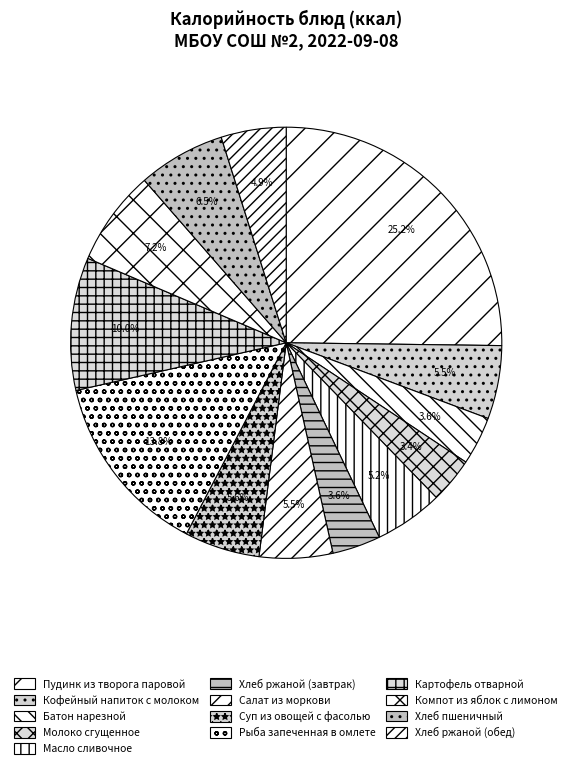

True or false: Хлеб ржаной (завтрак) accounts for 14% of the total.

False